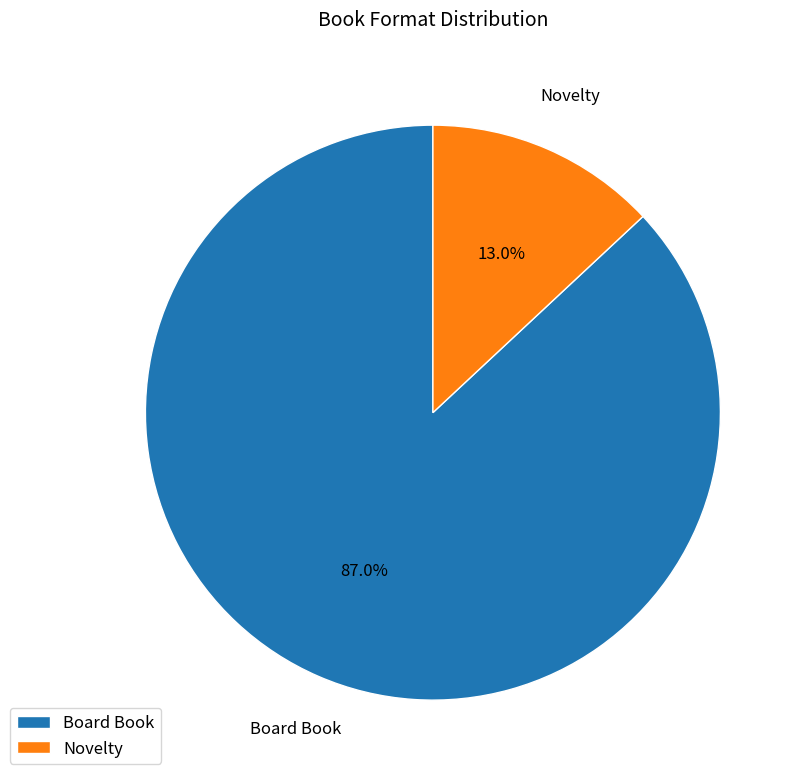

How many segments does this pie chart have?

2